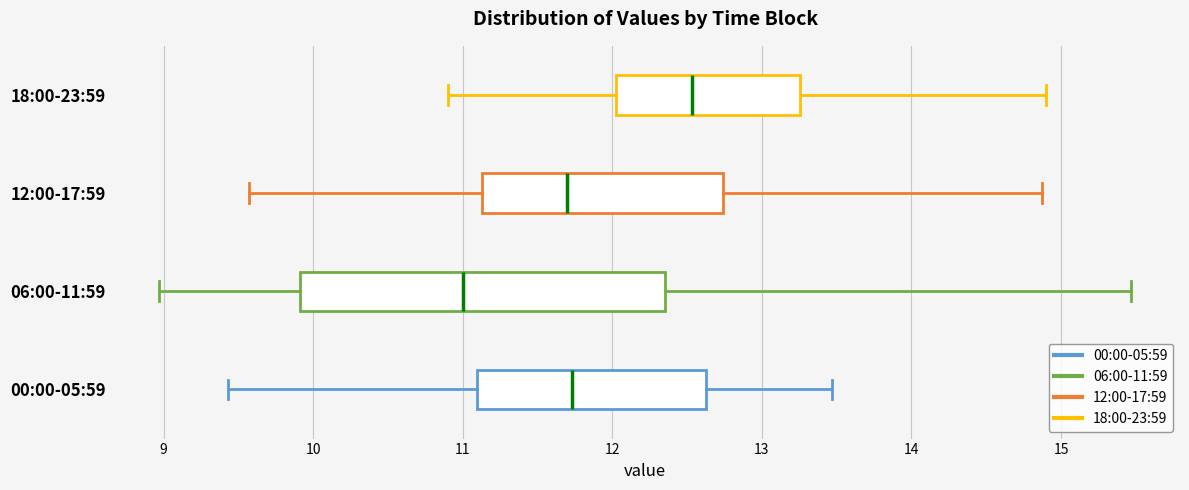

Reading bottom to top, read every box against the x-axis: the position of its median line, the range the box covers, and the ends of its whiskers. The values are not printed on the chart, so give them approximately, as read against the axis.

00:00-05:59: median 11.7, box 11.1 to 12.6, whiskers 9.4 to 13.5
06:00-11:59: median 11.0, box 9.9 to 12.4, whiskers 9.0 to 15.5
12:00-17:59: median 11.7, box 11.1 to 12.7, whiskers 9.6 to 14.9
18:00-23:59: median 12.5, box 12.0 to 13.3, whiskers 10.9 to 14.9